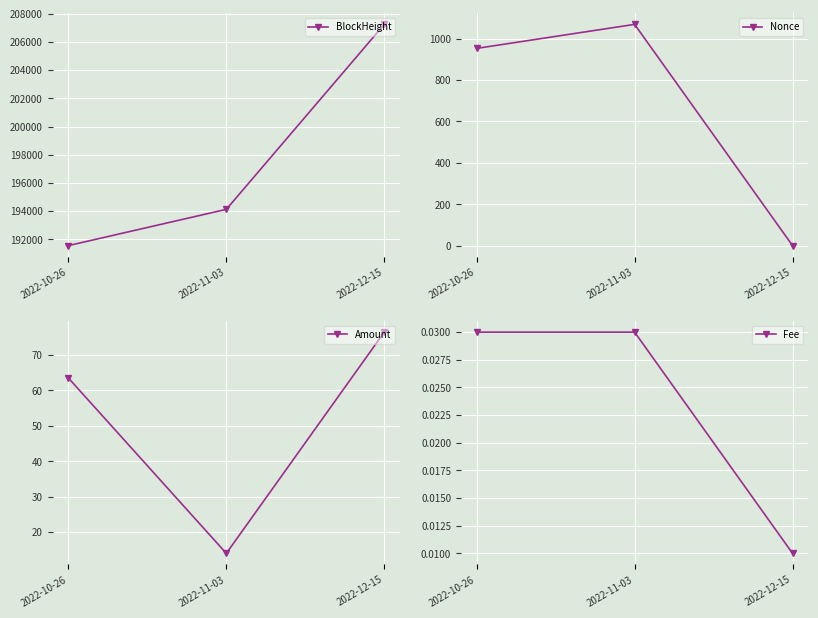

Which series has the widest spread of values?

BlockHeight